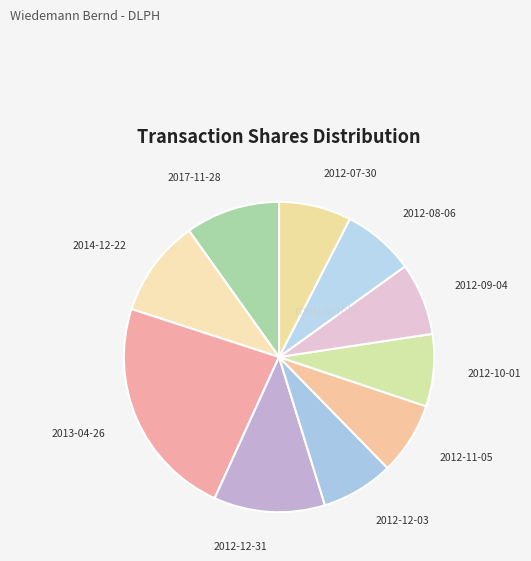

Between 2014-12-22 and 2012-10-01, which is larger?

2014-12-22